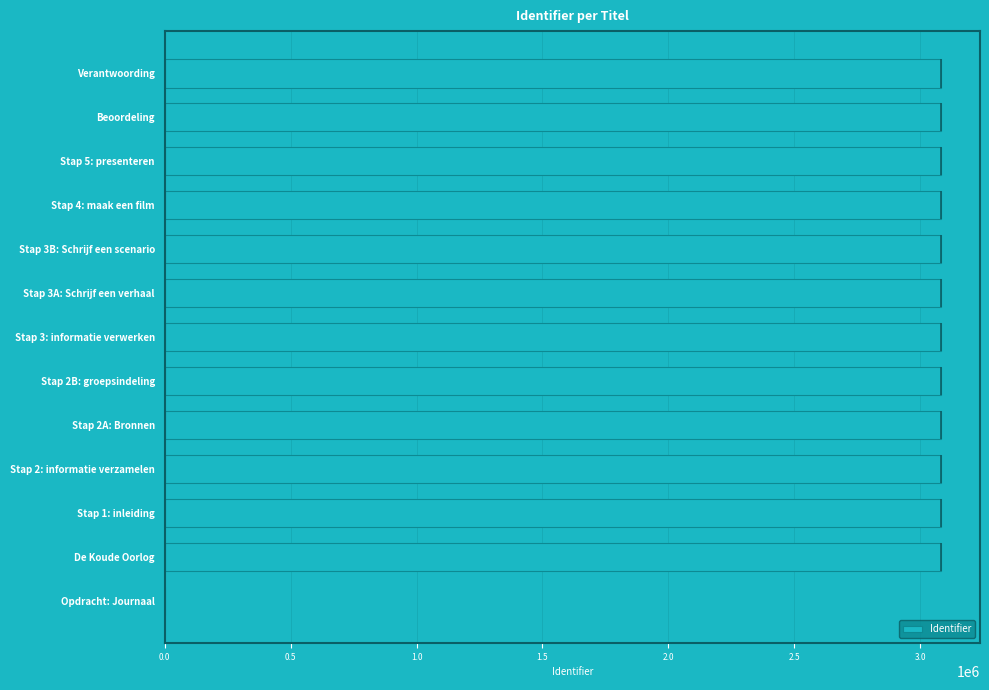

How many data points are less than 3082681?

6